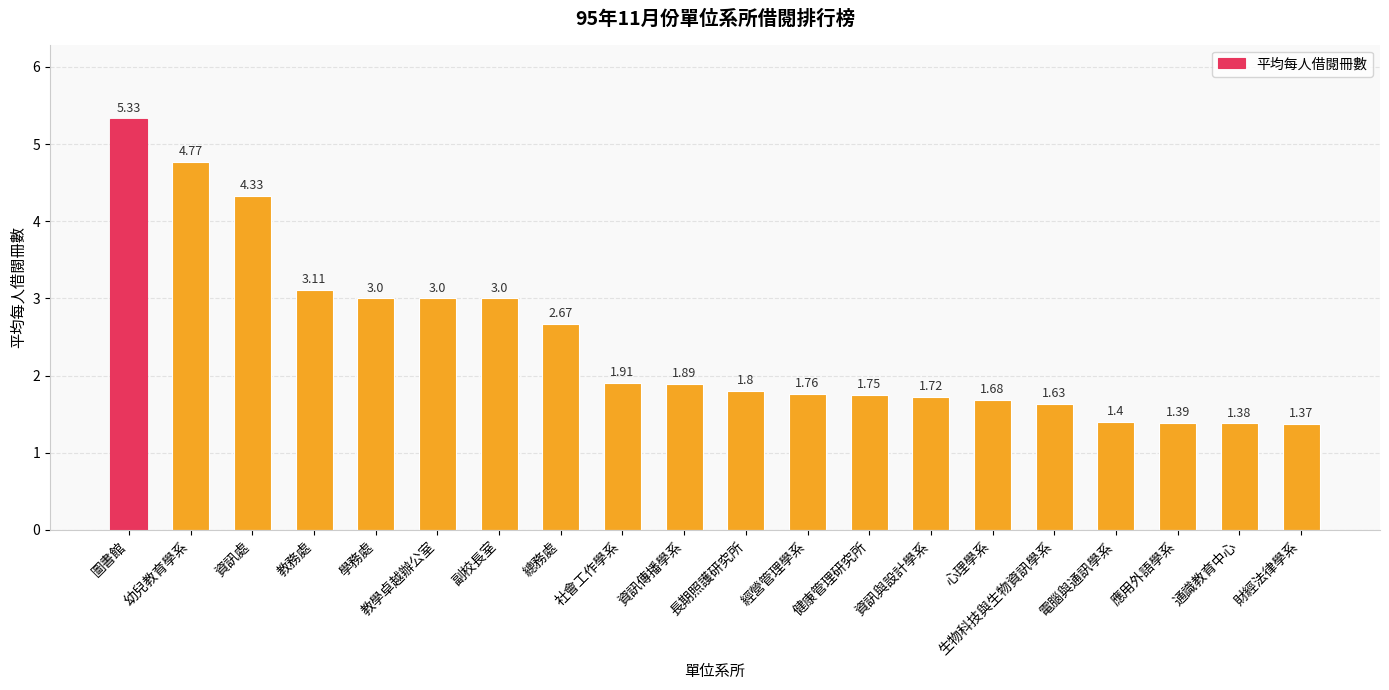

Is it true that the value at 財經法律學系 is 0.8?

False